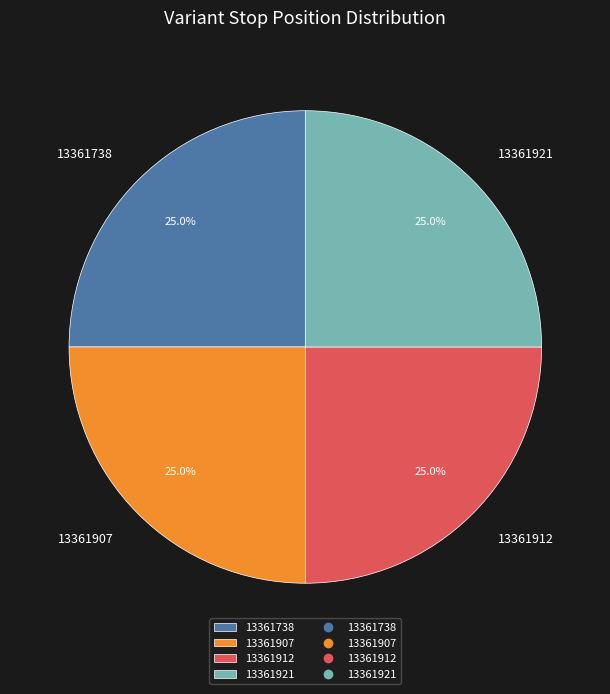

Does any single category account for the majority?

No